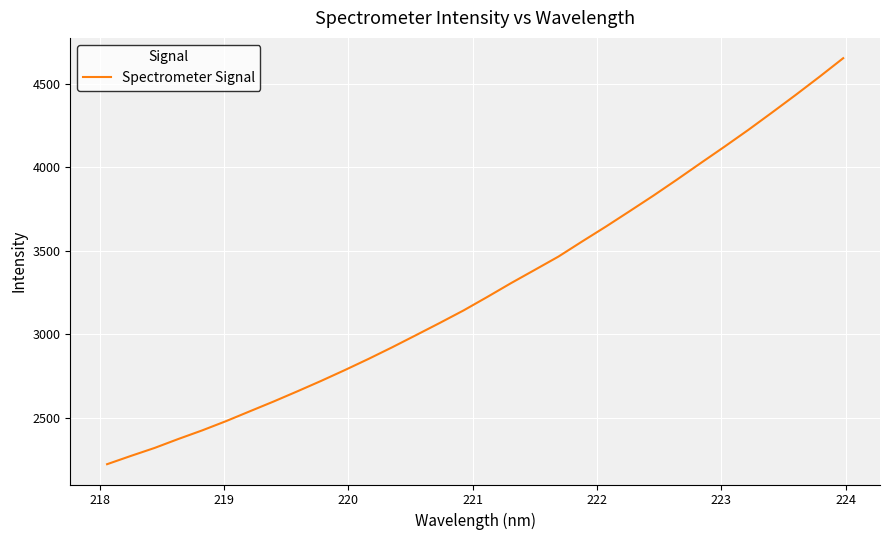

What is the smallest value displayed?

2220.5